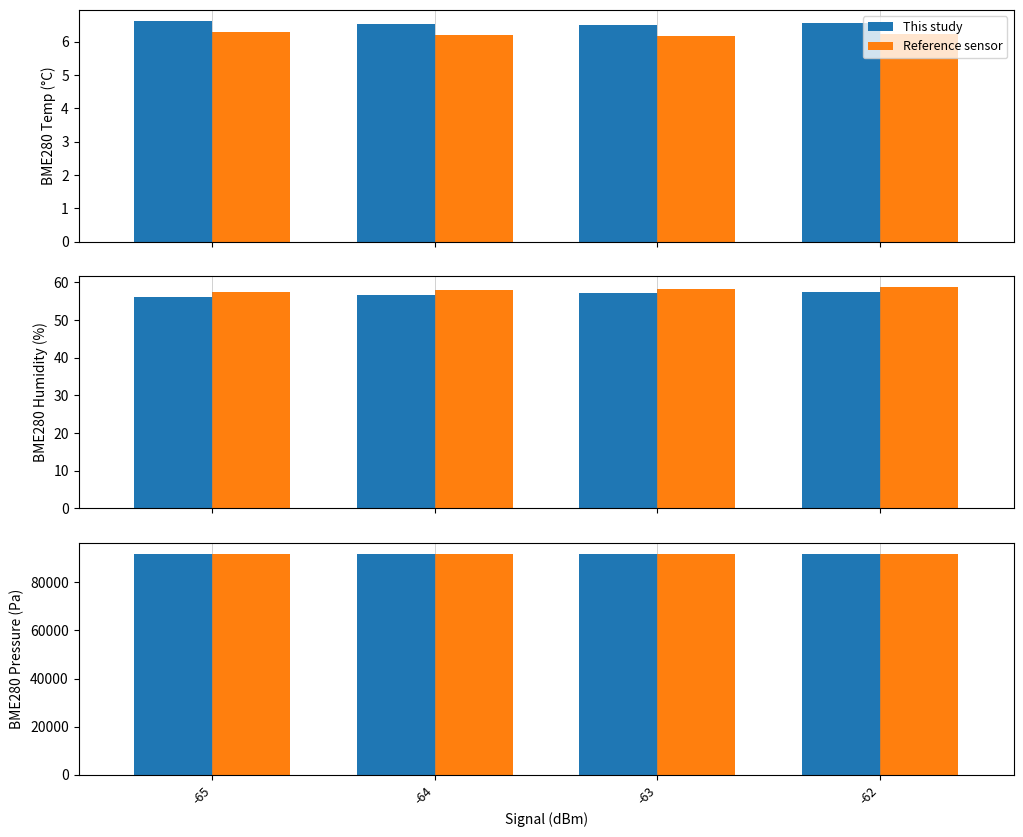

Are the bars horizontal?

No